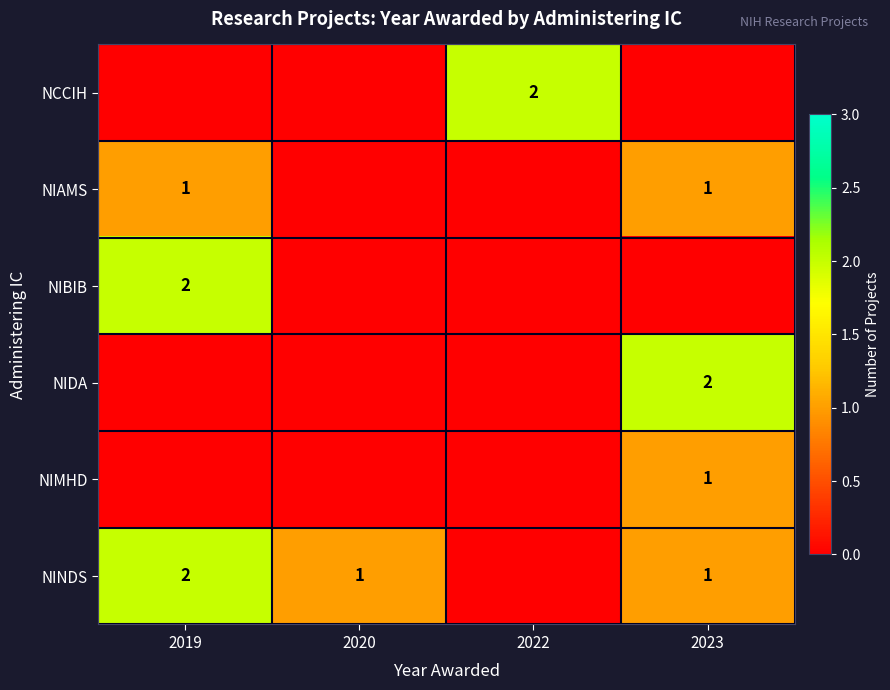

The NIDA series shows 3 at 2023. True or false?

False